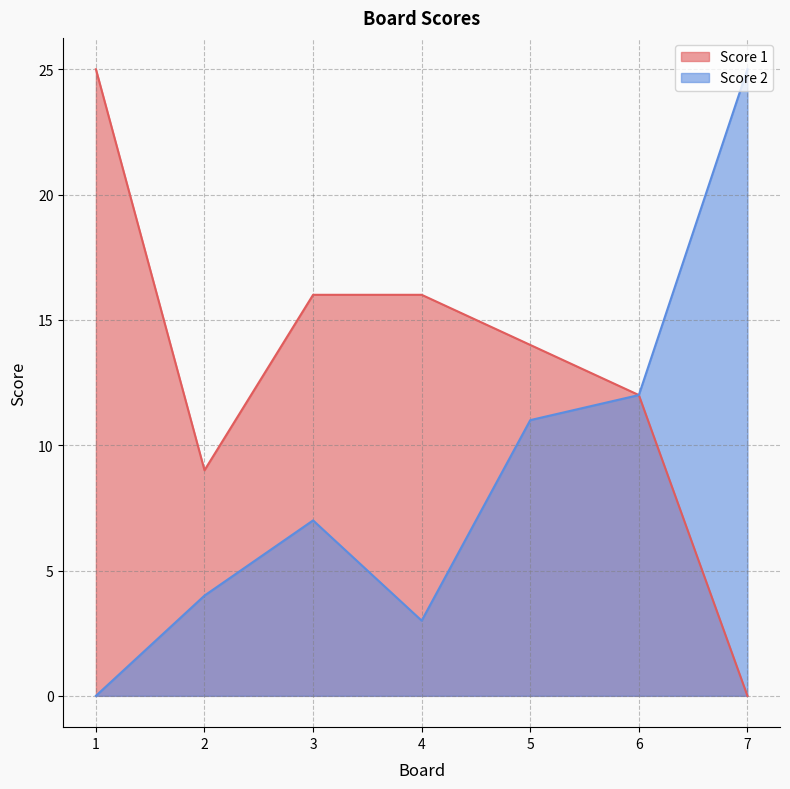

Is the value of Score 1 at 5 greater than the value of Score 2 at 1?

Yes